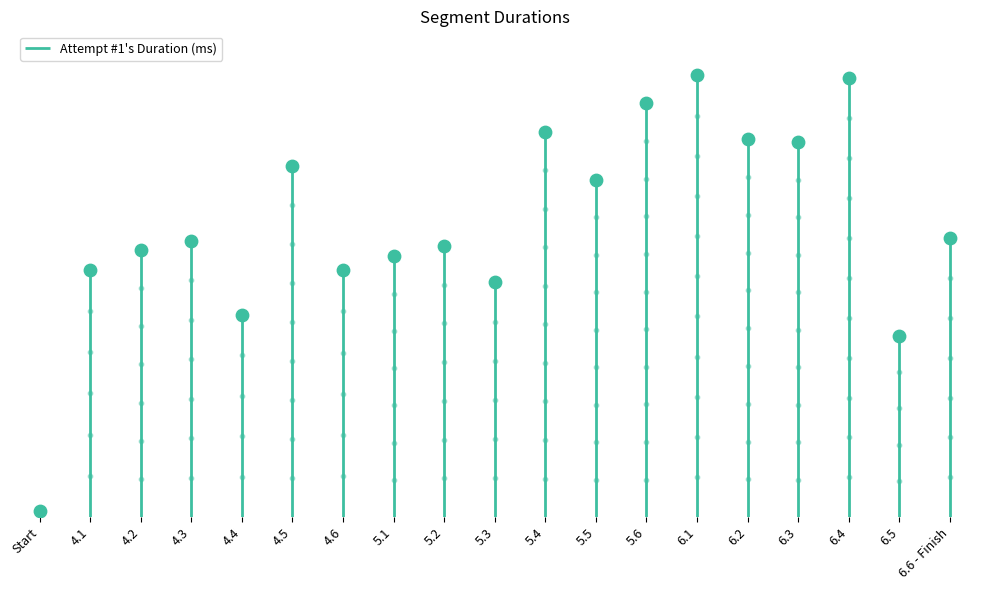

What is the change in value from Start to 6.4?

+837625